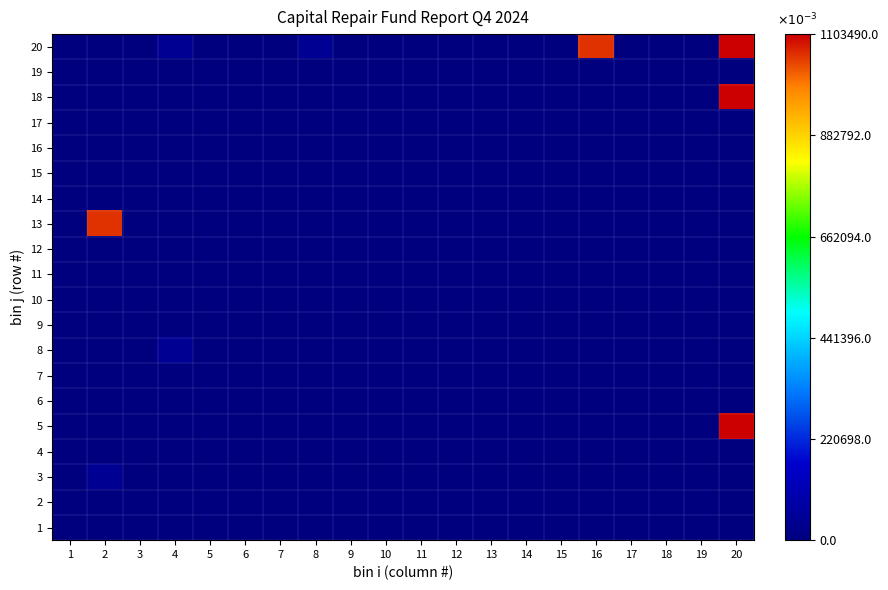

Reading left to right, transcribe all the data shown in this chart.

1: 1=0.0	2=0.0	3=0.0	4=0.0	5=0.0	6=0.0	7=0.0	8=0.0	9=0.0	10=0.0	11=0.0	12=0.0	13=0.0	14=0.0	15=0.0	16=0.0	17=0.0	18=0.0	19=0.0	20=0.0
2: 1=0.0	2=0.0	3=0.0	4=0.0	5=0.0	6=0.0	7=0.0	8=0.0	9=0.0	10=0.0	11=0.0	12=0.0	13=0.0	14=0.0	15=0.0	16=0.0	17=0.0	18=0.0	19=0.0	20=0.0
3: 1=0.0	2=45.4	3=0.0	4=0.0	5=0.0	6=0.0	7=0.0	8=0.0	9=0.0	10=0.0	11=0.0	12=0.0	13=0.0	14=0.0	15=0.0	16=0.0	17=0.0	18=0.0	19=0.0	20=0.0
4: 1=0.0	2=0.0	3=0.0	4=0.0	5=0.0	6=0.0	7=0.0	8=0.0	9=0.0	10=0.0	11=0.0	12=0.0	13=0.0	14=0.0	15=0.0	16=0.0	17=0.0	18=0.0	19=0.0	20=0.0
5: 1=0.0	2=0.0	3=0.0	4=0.0	5=0.0	6=0.0	7=0.0	8=0.0	9=0.0	10=0.0	11=0.0	12=0.0	13=0.0	14=0.0	15=0.0	16=0.0	17=0.0	18=0.0	19=0.0	20=1103.5
6: 1=0.0	2=0.0	3=0.0	4=0.0	5=0.0	6=0.0	7=0.0	8=0.0	9=0.0	10=0.0	11=0.0	12=0.0	13=0.0	14=0.0	15=0.0	16=0.0	17=0.0	18=0.0	19=0.0	20=0.0
7: 1=0.0	2=0.0	3=0.0	4=0.0	5=0.0	6=0.0	7=0.0	8=0.0	9=0.0	10=0.0	11=0.0	12=0.0	13=0.0	14=0.0	15=0.0	16=0.0	17=0.0	18=0.0	19=0.0	20=0.0
8: 1=0.0	2=0.0	3=0.0	4=45.4	5=0.0	6=0.0	7=0.0	8=0.0	9=0.0	10=0.0	11=0.0	12=0.0	13=0.0	14=0.0	15=0.0	16=0.0	17=0.0	18=0.0	19=0.0	20=0.0
9: 1=0.0	2=0.0	3=0.0	4=0.0	5=0.0	6=0.0	7=0.0	8=0.0	9=0.0	10=0.0	11=0.0	12=0.0	13=0.0	14=0.0	15=0.0	16=0.0	17=0.0	18=0.0	19=0.0	20=0.0
10: 1=0.0	2=0.0	3=0.0	4=0.0	5=0.0	6=0.0	7=0.0	8=0.0	9=0.0	10=0.0	11=0.0	12=0.0	13=0.0	14=0.0	15=0.0	16=0.0	17=0.0	18=0.0	19=0.0	20=0.0
11: 1=0.0	2=0.0	3=0.0	4=0.0	5=0.0	6=0.0	7=0.0	8=0.0	9=0.0	10=0.0	11=0.0	12=0.0	13=0.0	14=0.0	15=0.0	16=0.0	17=0.0	18=0.0	19=0.0	20=0.0
12: 1=0.0	2=0.0	3=0.0	4=0.0	5=0.0	6=0.0	7=0.0	8=0.0	9=0.0	10=0.0	11=0.0	12=0.0	13=0.0	14=0.0	15=0.0	16=0.0	17=0.0	18=0.0	19=0.0	20=0.0
13: 1=0.0	2=1058.1	3=0.0	4=0.0	5=0.0	6=0.0	7=0.0	8=0.0	9=0.0	10=0.0	11=0.0	12=0.0	13=0.0	14=0.0	15=0.0	16=0.0	17=0.0	18=0.0	19=0.0	20=0.0
14: 1=0.0	2=0.0	3=0.0	4=0.0	5=0.0	6=0.0	7=0.0	8=0.0	9=0.0	10=0.0	11=0.0	12=0.0	13=0.0	14=0.0	15=0.0	16=0.0	17=0.0	18=0.0	19=0.0	20=0.0
15: 1=0.0	2=0.0	3=0.0	4=0.0	5=0.0	6=0.0	7=0.0	8=0.0	9=0.0	10=0.0	11=0.0	12=0.0	13=0.0	14=0.0	15=0.0	16=0.0	17=0.0	18=0.0	19=0.0	20=0.0
16: 1=0.0	2=0.0	3=0.0	4=0.0	5=0.0	6=0.0	7=0.0	8=0.0	9=0.0	10=0.0	11=0.0	12=0.0	13=0.0	14=0.0	15=0.0	16=0.0	17=0.0	18=0.0	19=0.0	20=0.0
17: 1=0.0	2=0.0	3=0.0	4=0.0	5=0.0	6=0.0	7=0.0	8=0.0	9=0.0	10=0.0	11=0.0	12=0.0	13=0.0	14=0.0	15=0.0	16=0.0	17=0.0	18=0.0	19=0.0	20=0.0
18: 1=0.0	2=0.0	3=0.0	4=0.0	5=0.0	6=0.0	7=0.0	8=0.0	9=0.0	10=0.0	11=0.0	12=0.0	13=0.0	14=0.0	15=0.0	16=0.0	17=0.0	18=0.0	19=0.0	20=1103.5
19: 1=0.0	2=0.0	3=0.0	4=0.0	5=0.0	6=0.0	7=0.0	8=0.0	9=0.0	10=0.0	11=0.0	12=0.0	13=0.0	14=0.0	15=0.0	16=0.0	17=0.0	18=0.0	19=0.0	20=0.0
20: 1=0.0	2=0.0	3=0.0	4=45.4	5=0.0	6=0.0	7=0.0	8=45.4	9=0.0	10=0.0	11=0.0	12=0.0	13=0.0	14=0.0	15=0.0	16=1058.1	17=0.0	18=0.0	19=0.0	20=1103.5